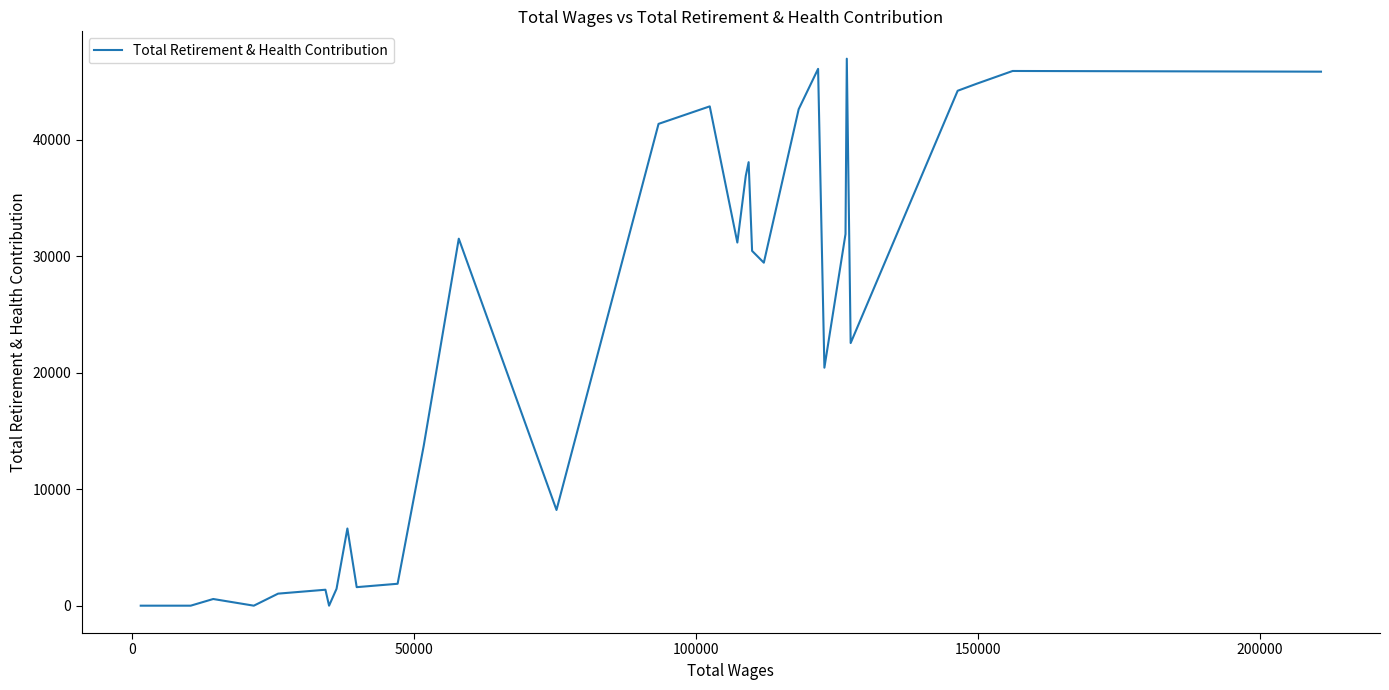

How many points are lower than both their immediate neighbors (excluding endpoints)?

8